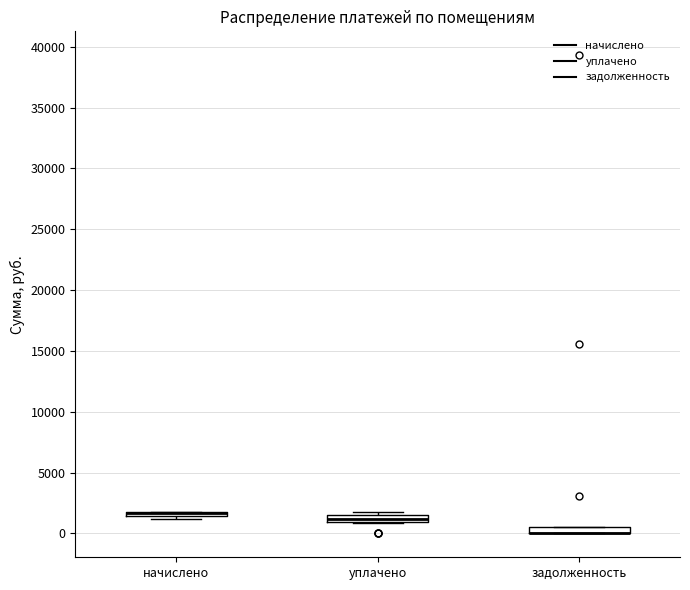

Where is the lower edge of the box for задолженность on the y-axis? The values are not printed on the chart, so give them approximately, as read against the axis.

0